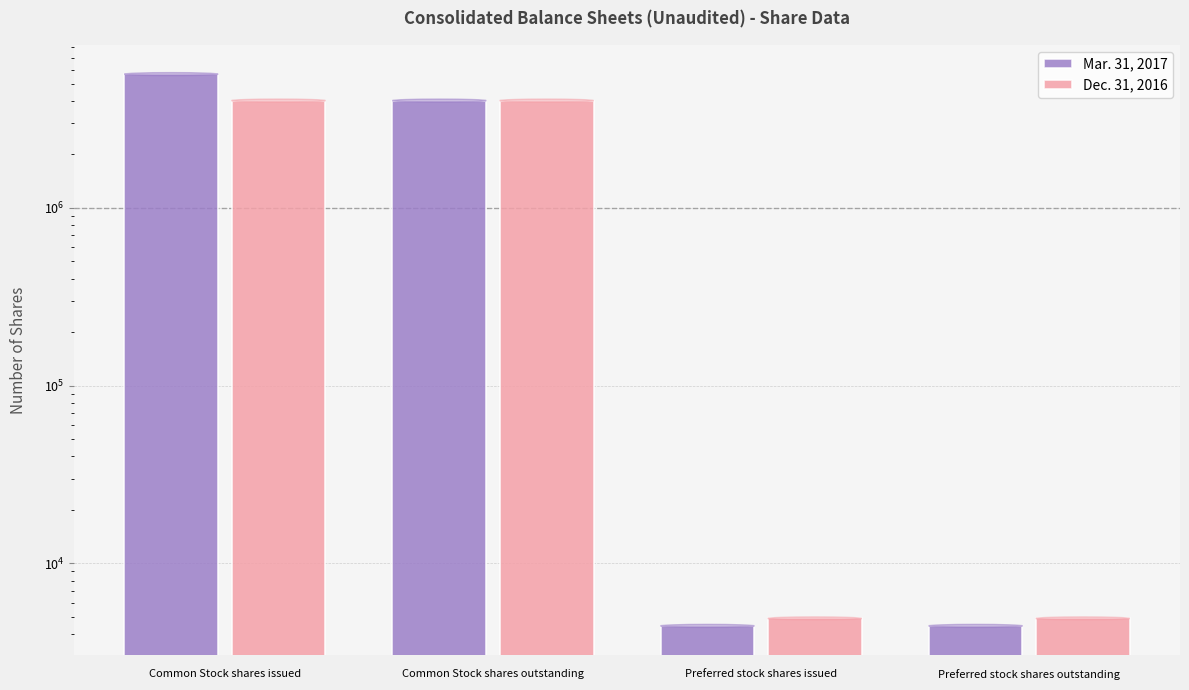

How many groups of bars are there?

4